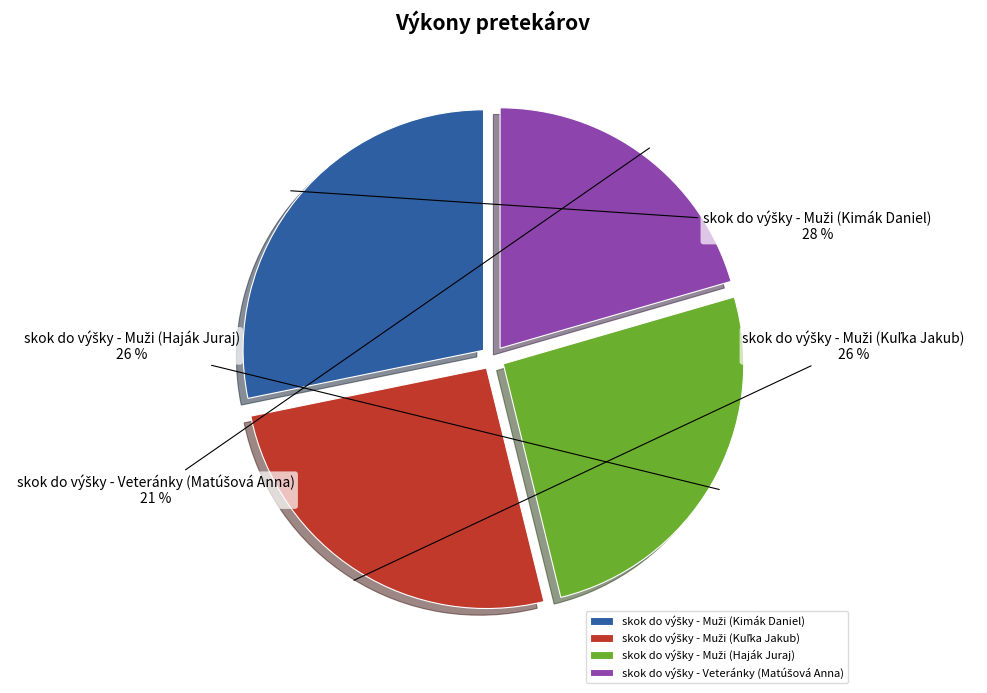

Is there any slice that represents more than half of the pie?

No